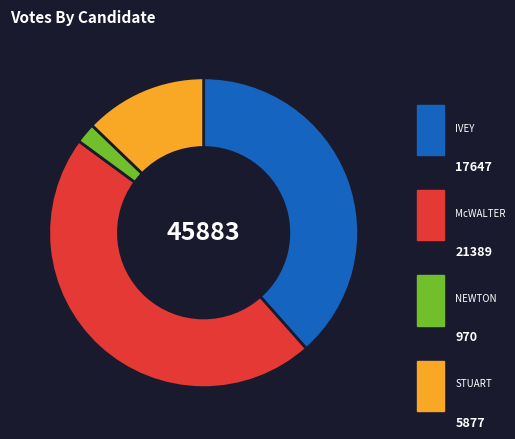

Is there a majority slice in this chart?

No